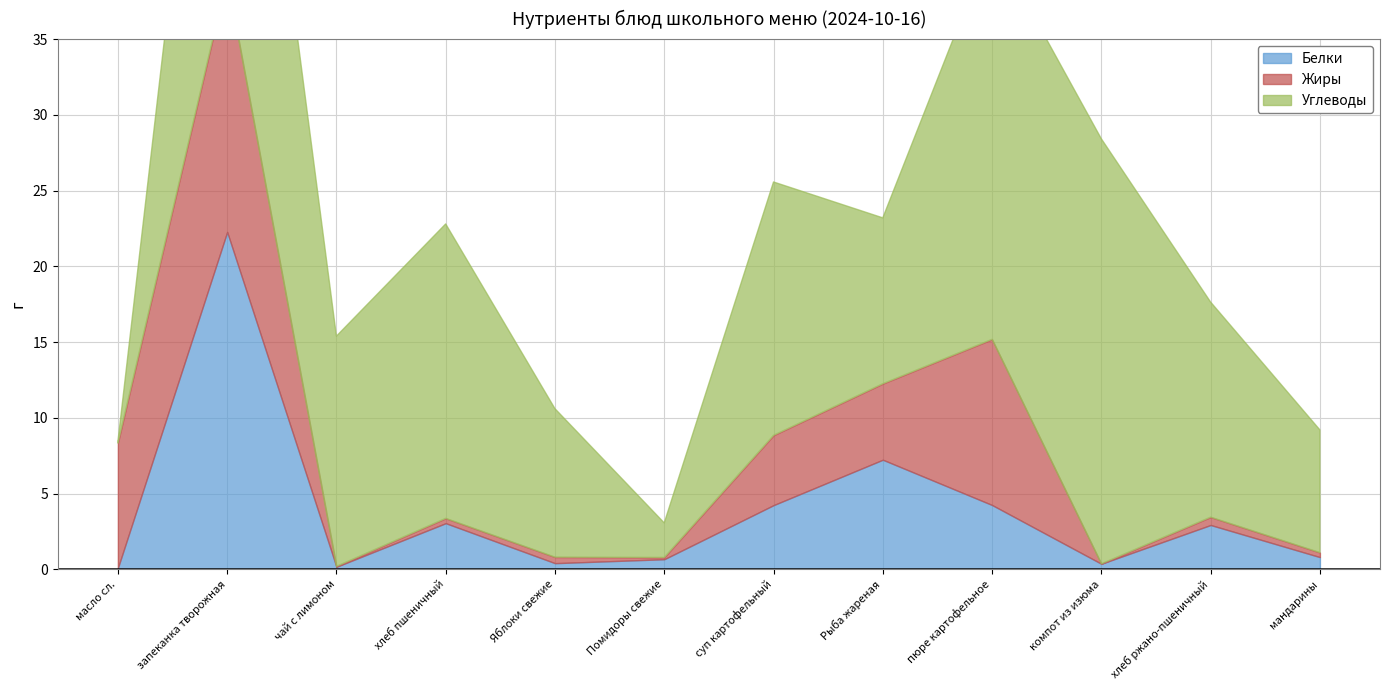

What is the total value across all series at компот из изюма?

28.4